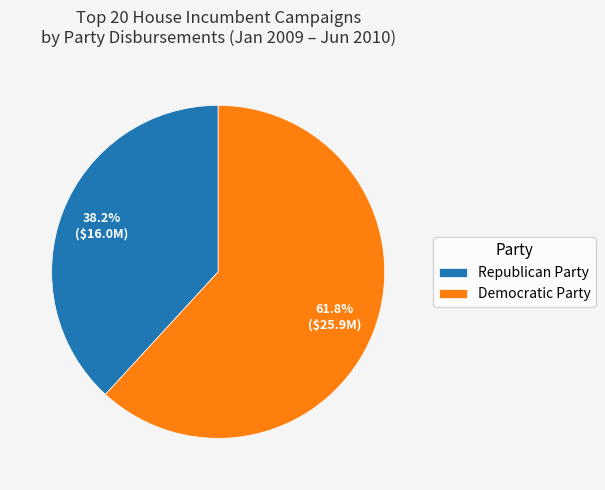

Rank the categories by value from lowest to highest.

Republican Party, Democratic Party